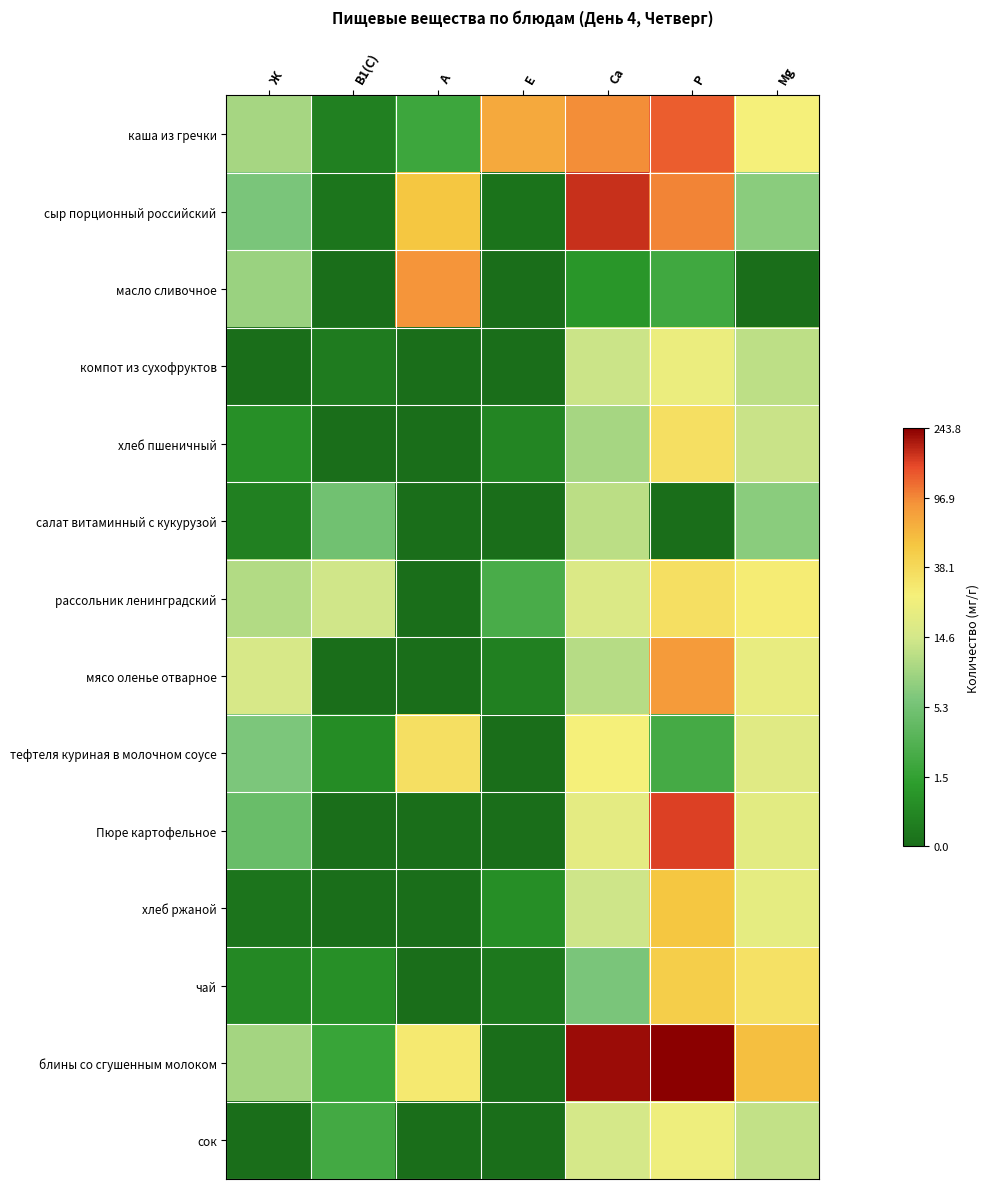

How many data points does each series have?

7